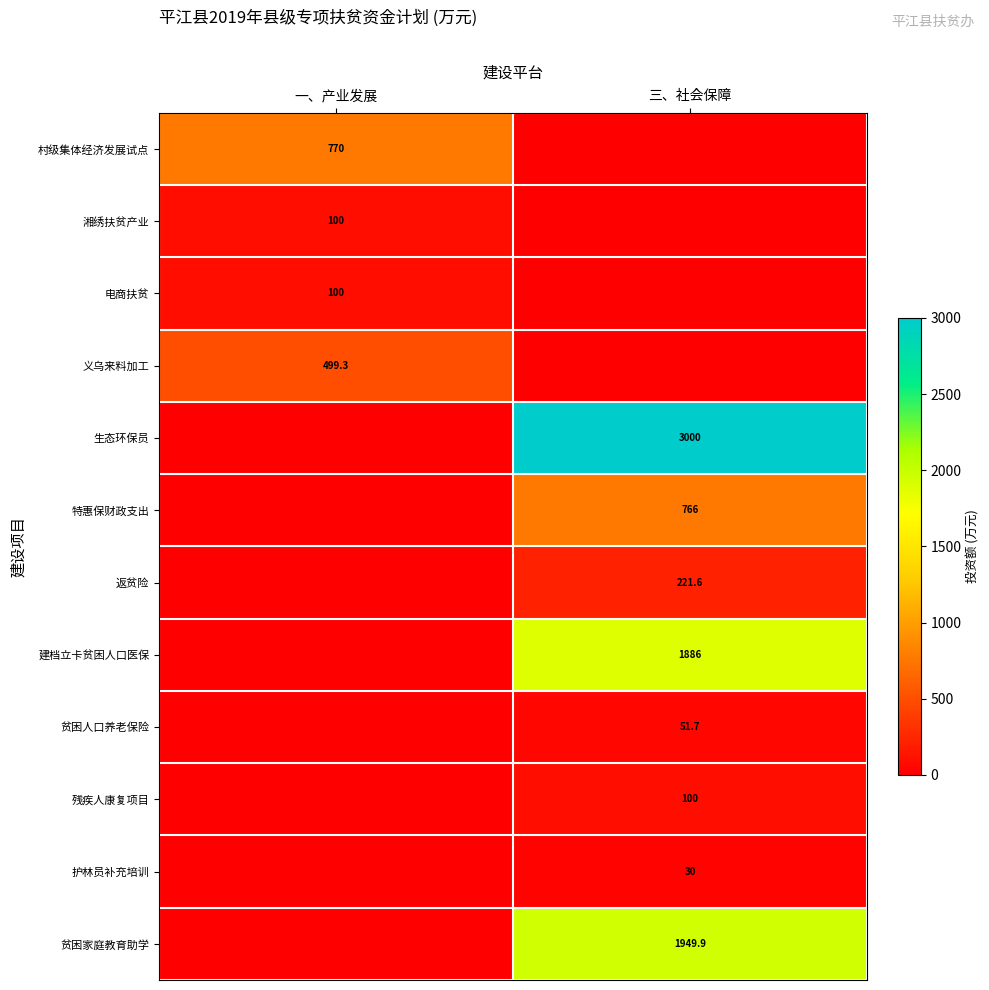

The value of 村级集体经济发展试点 at 一、产业发展 is 770.0. True or false?

True